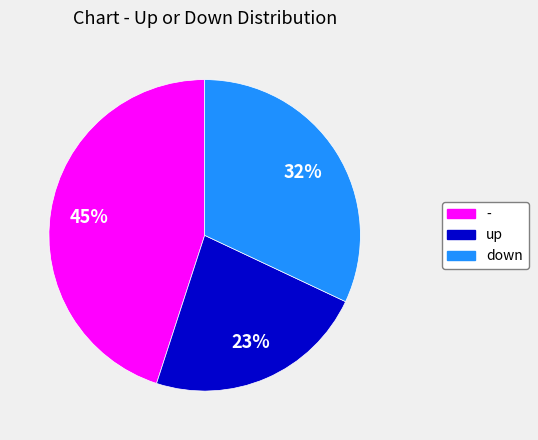

Rank the categories by value from lowest to highest.

up, down, -